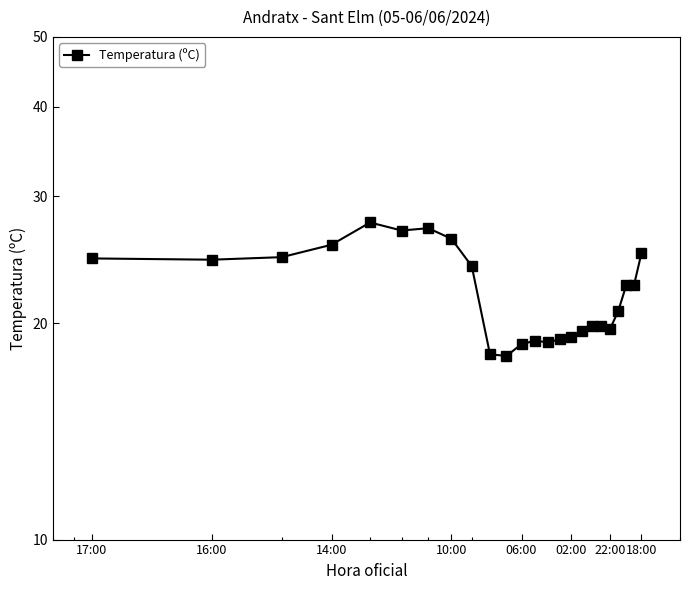

Does the chart display data point markers on the line(s)?

Yes